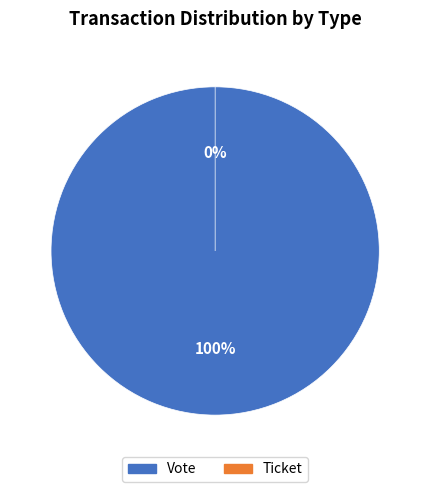

How many segments does this pie chart have?

2